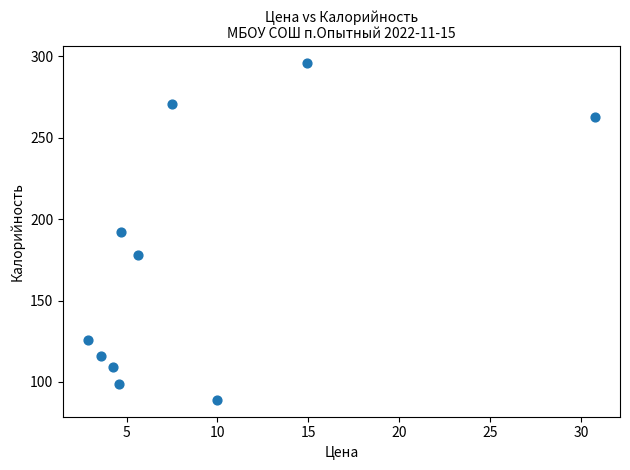

What is the range of X values (max minus min)?

27.8